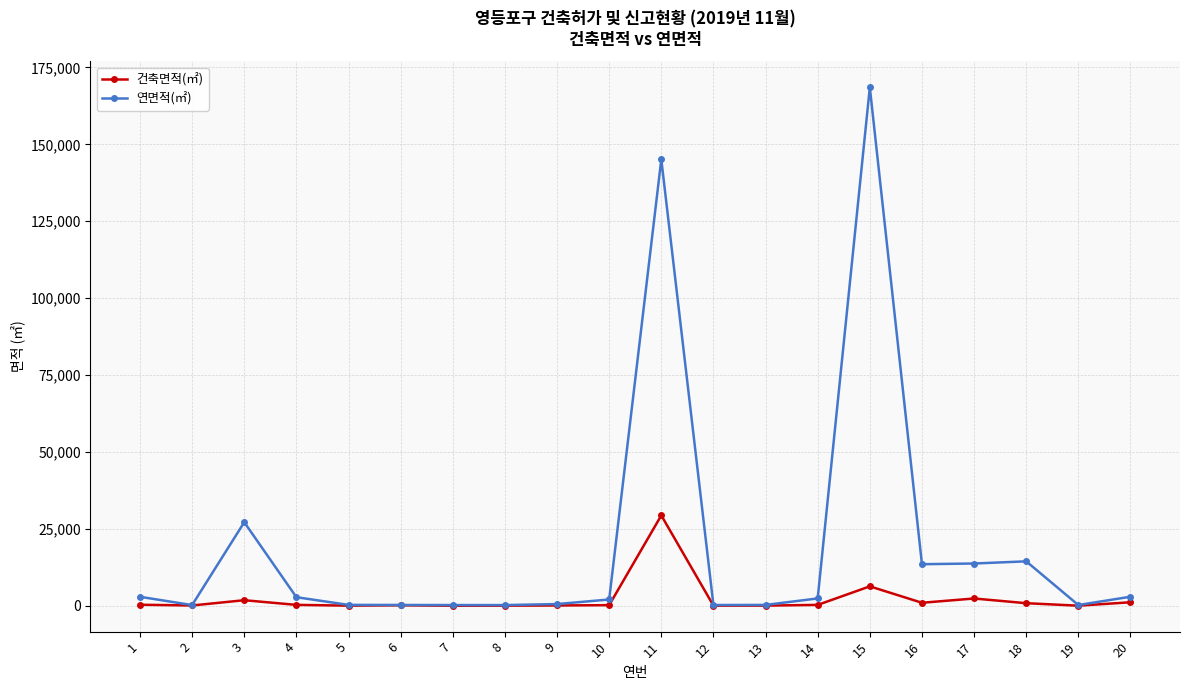

Which series has the widest spread of values?

연면적(㎡)